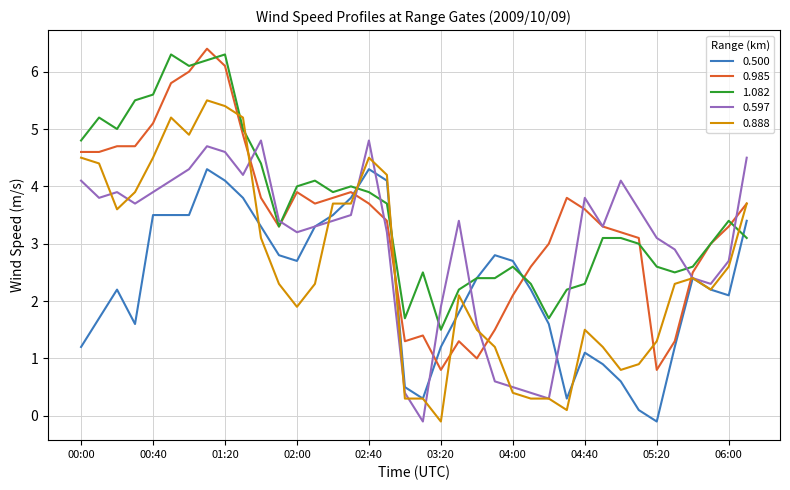

What is the greatest value displayed?

6.4